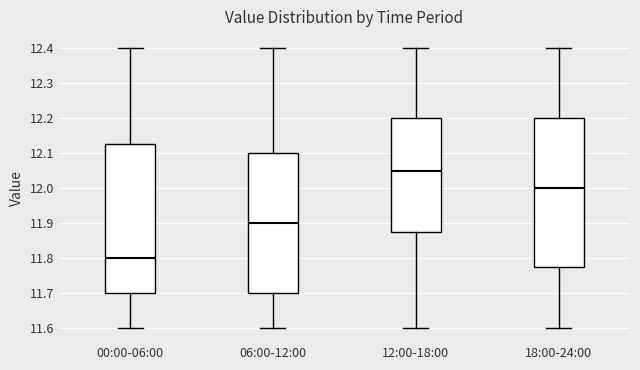

Which box's median line is the highest?

12:00-18:00